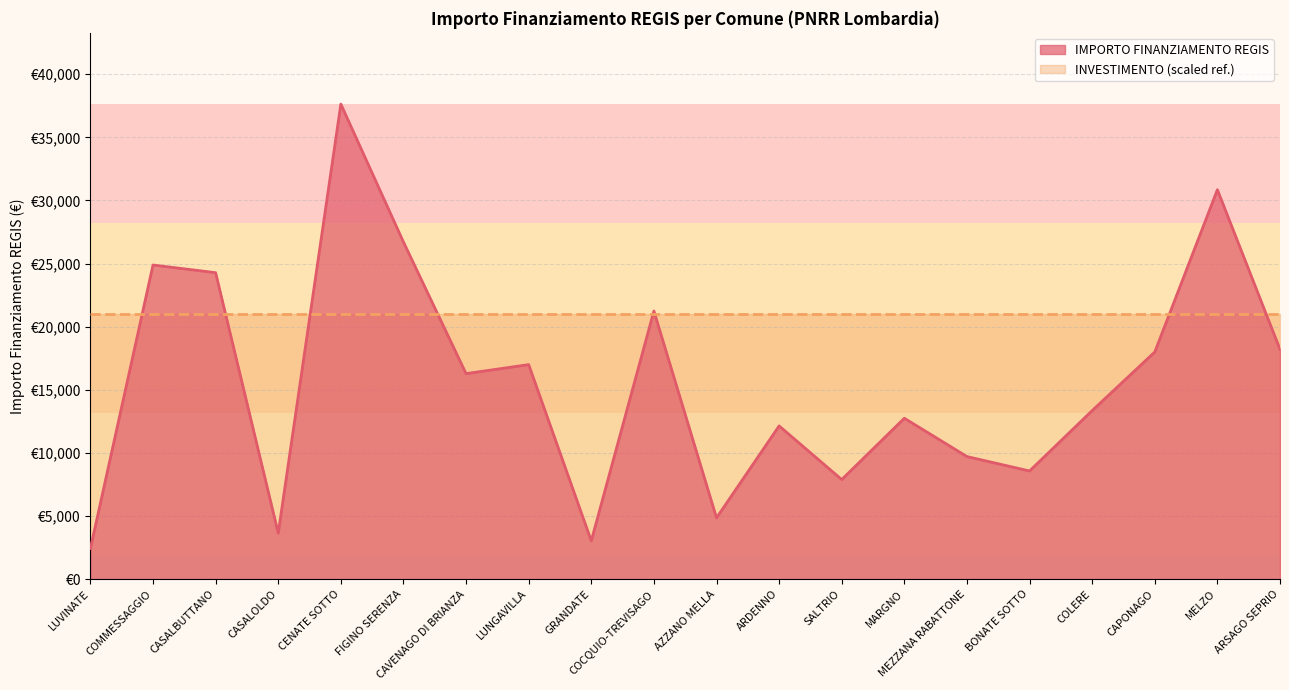

Where is the first local minimum?

CASALOLDO